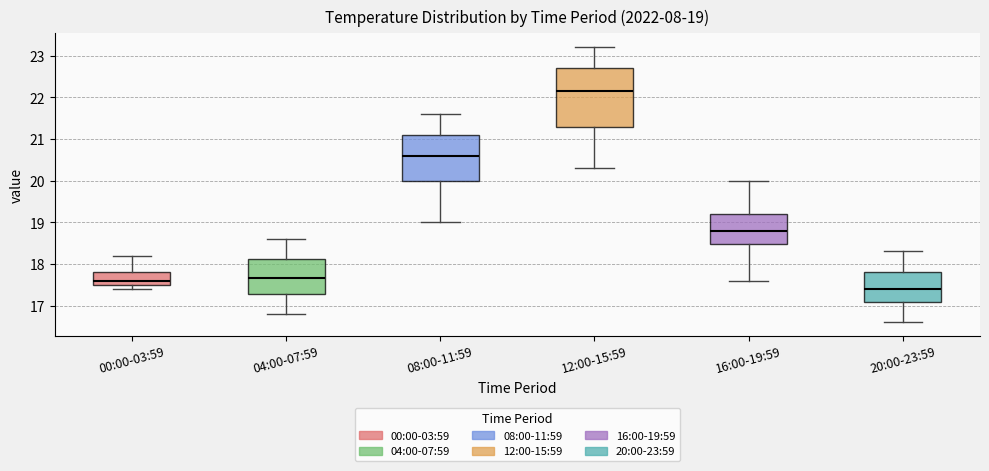

Which box is the tallest, from its lower edge to its upper edge?

12:00-15:59